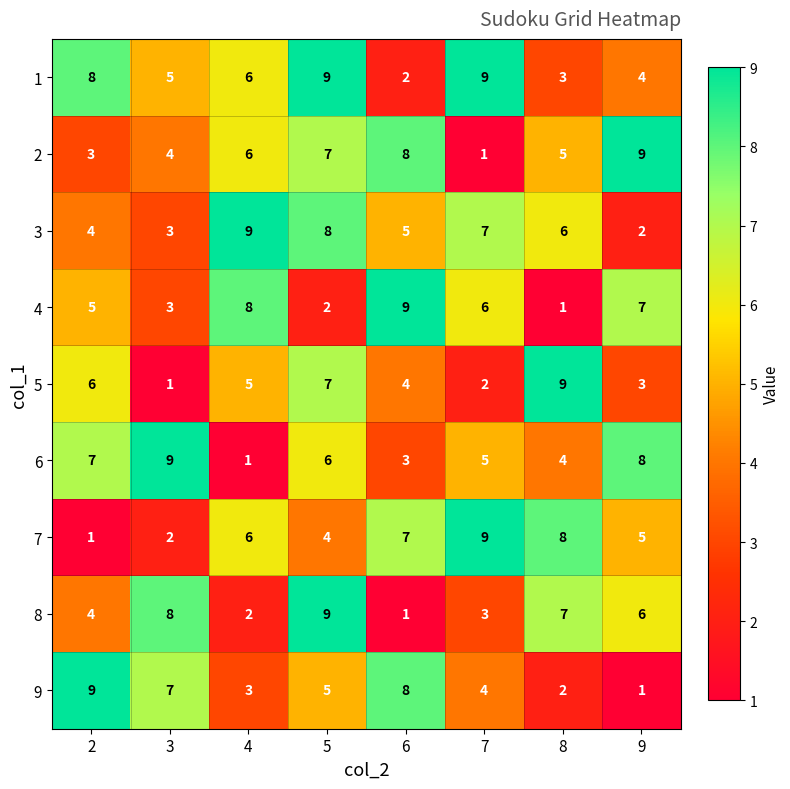

What is the greatest value displayed?

9